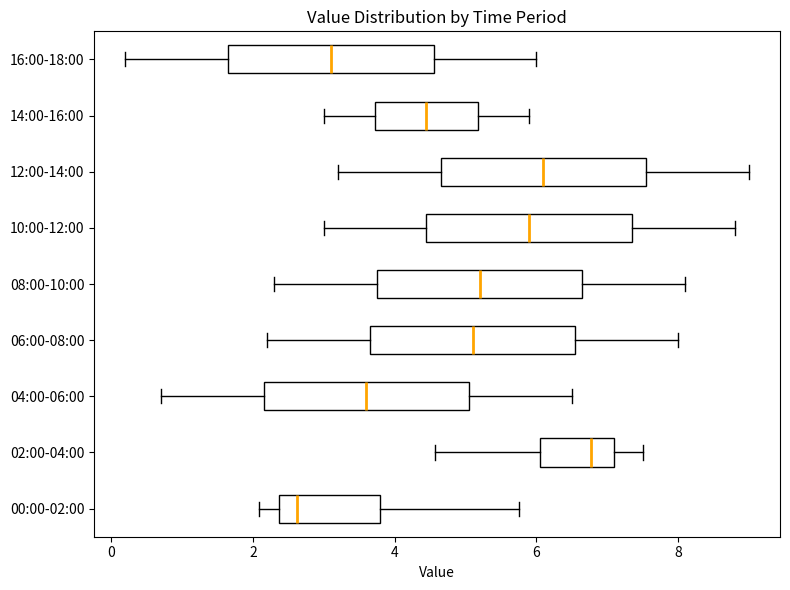

Where does the median line of the box for 02:00-04:00 sit on the x-axis? The values are not printed on the chart, so give them approximately, as read against the axis.

6.8